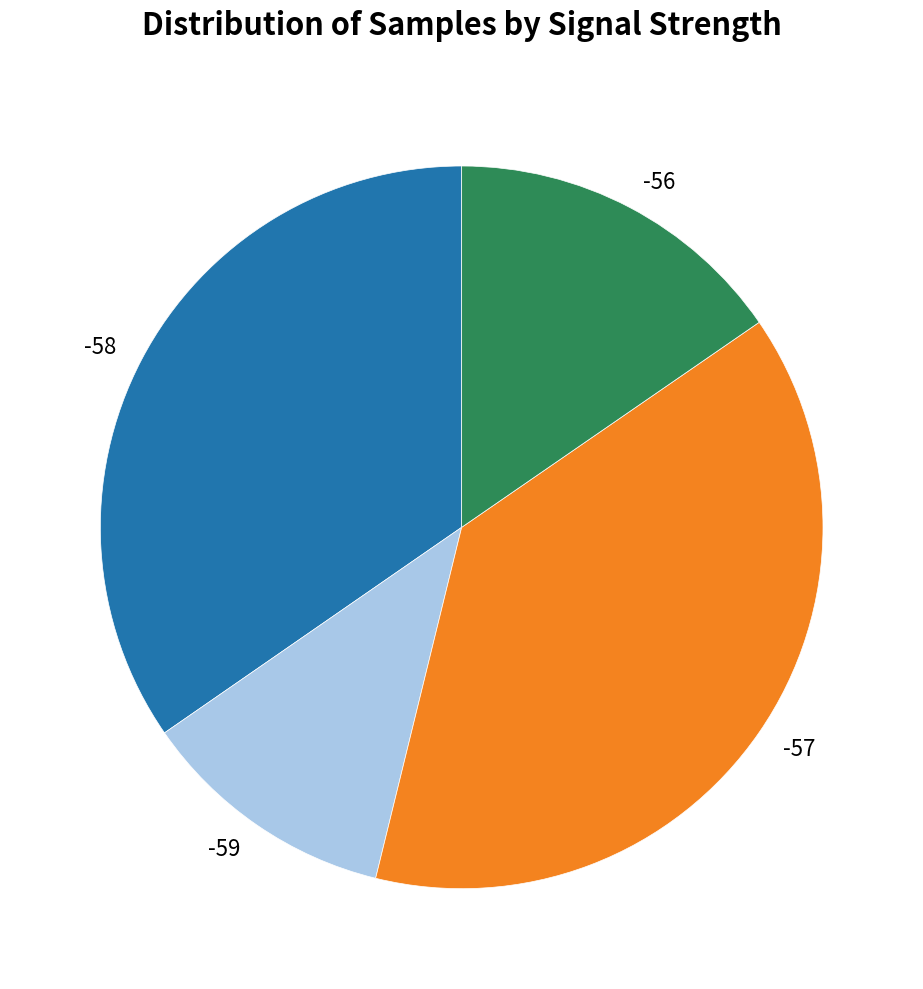

Which category has the smallest portion of the pie?

-59